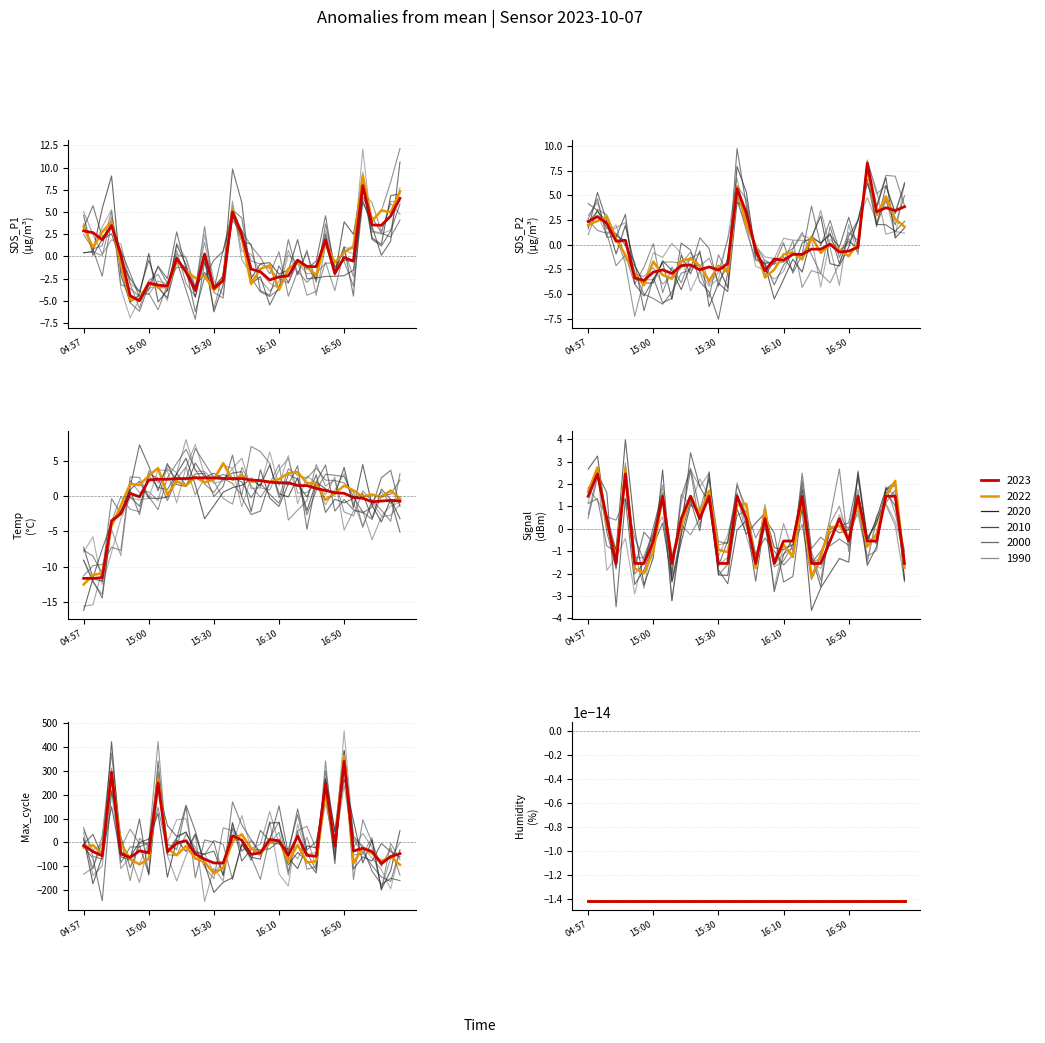

What is the label of the 17th point from the right?

15:41